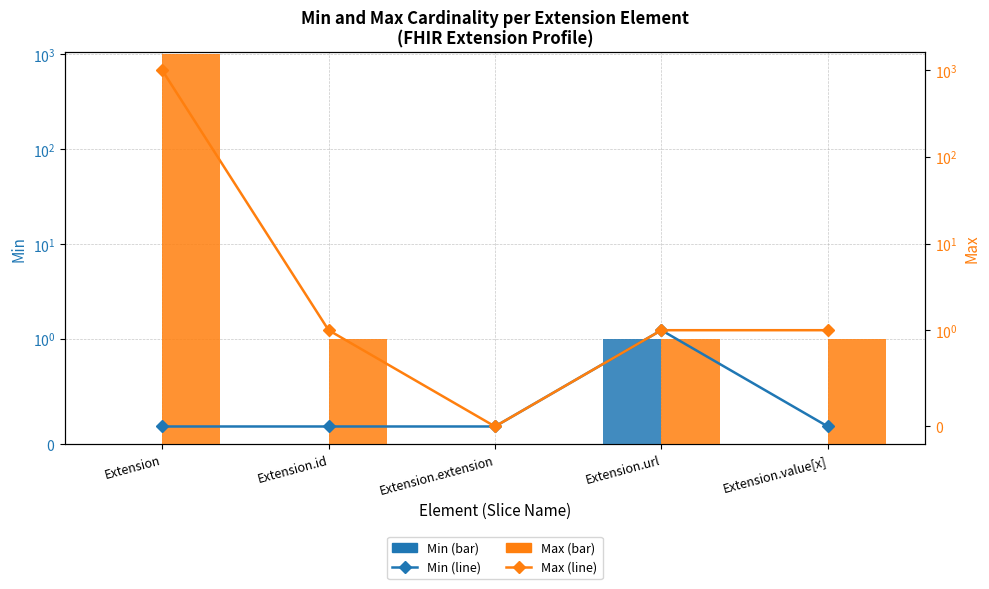

How many values in the Max series exceed 1?

1